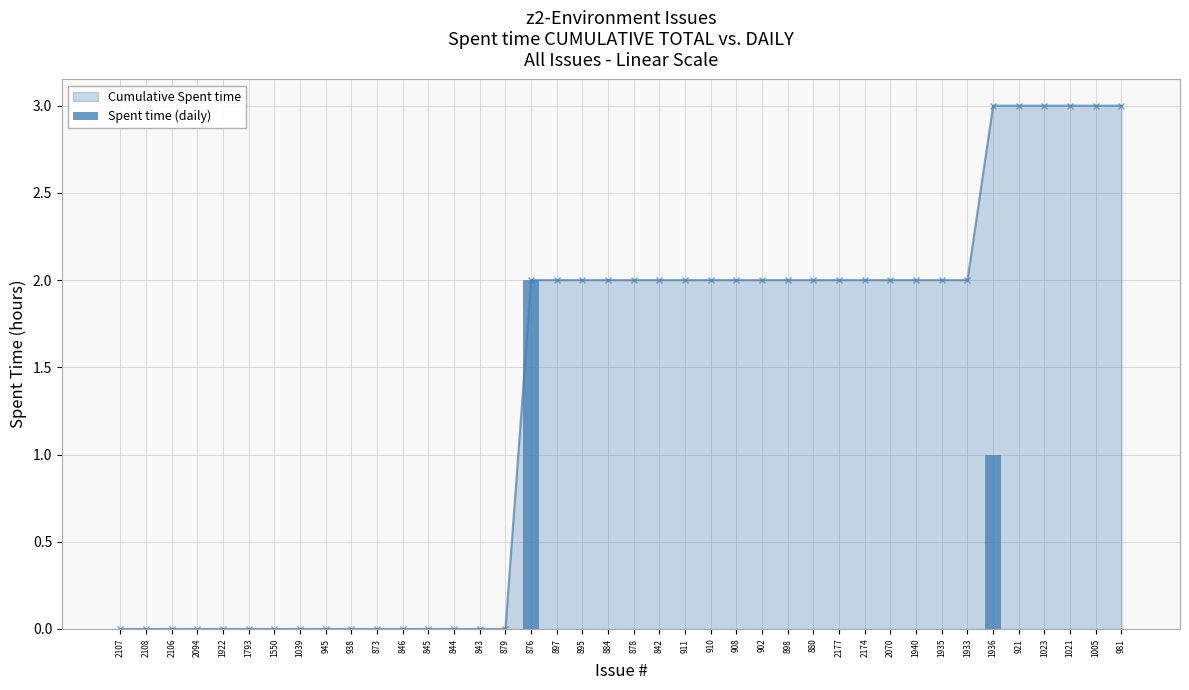

At which label is the value closest to 1?

1936